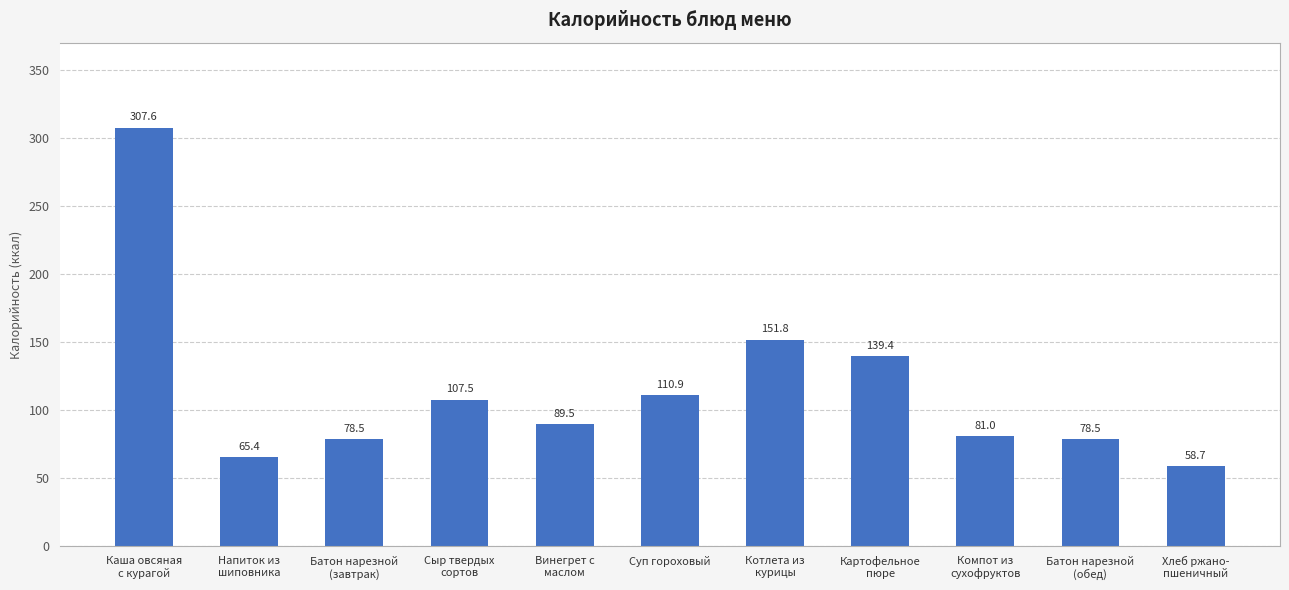

Count the number of data series in this chart.

1